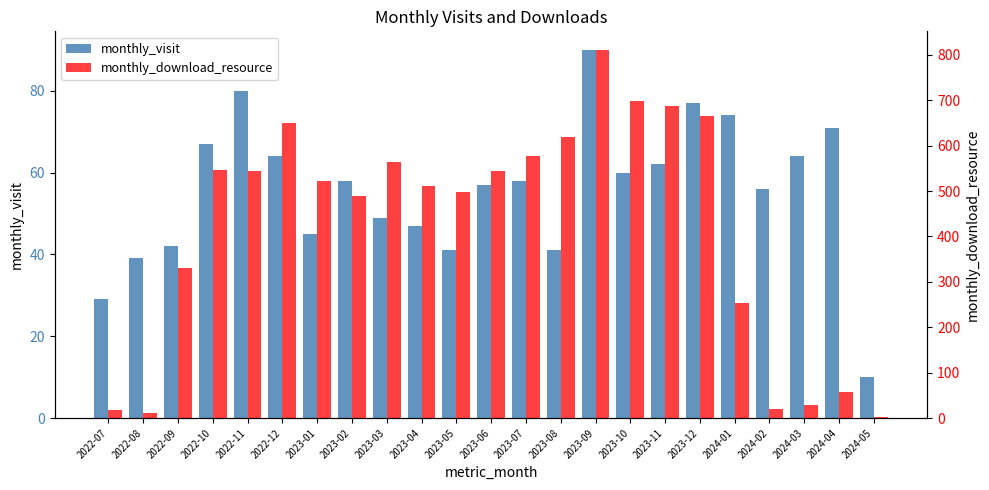

At which category is the sum across all series the highest?

2023-09